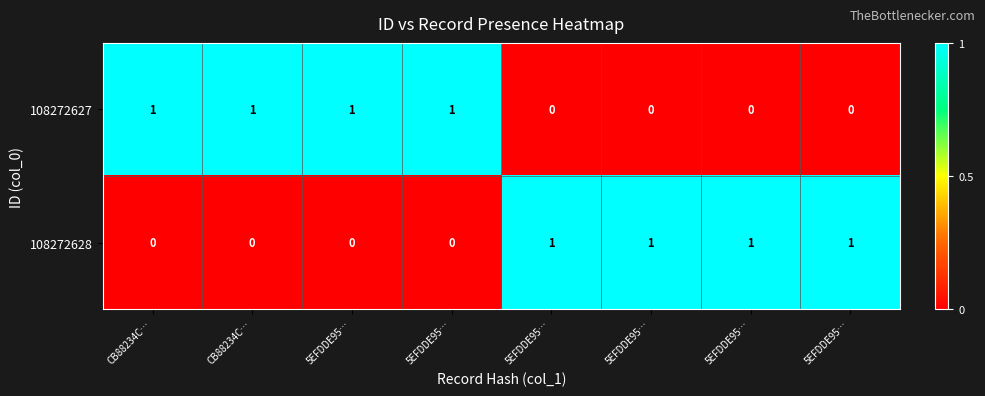

How many values in the 108272627 series are below 1?

4